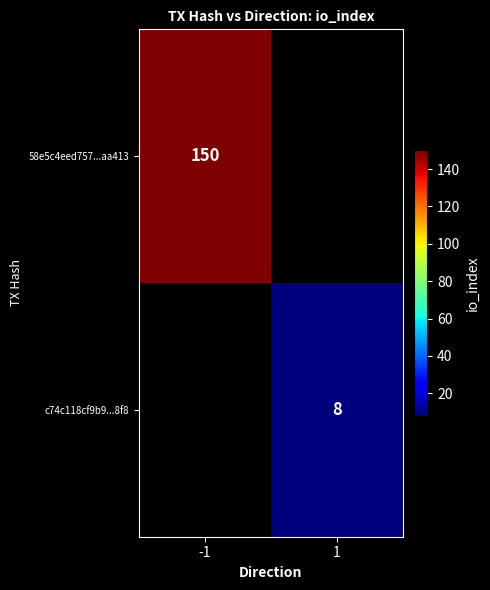

True or false: c74c118cf9b9...8f8 has a value of 8 at 1.

True